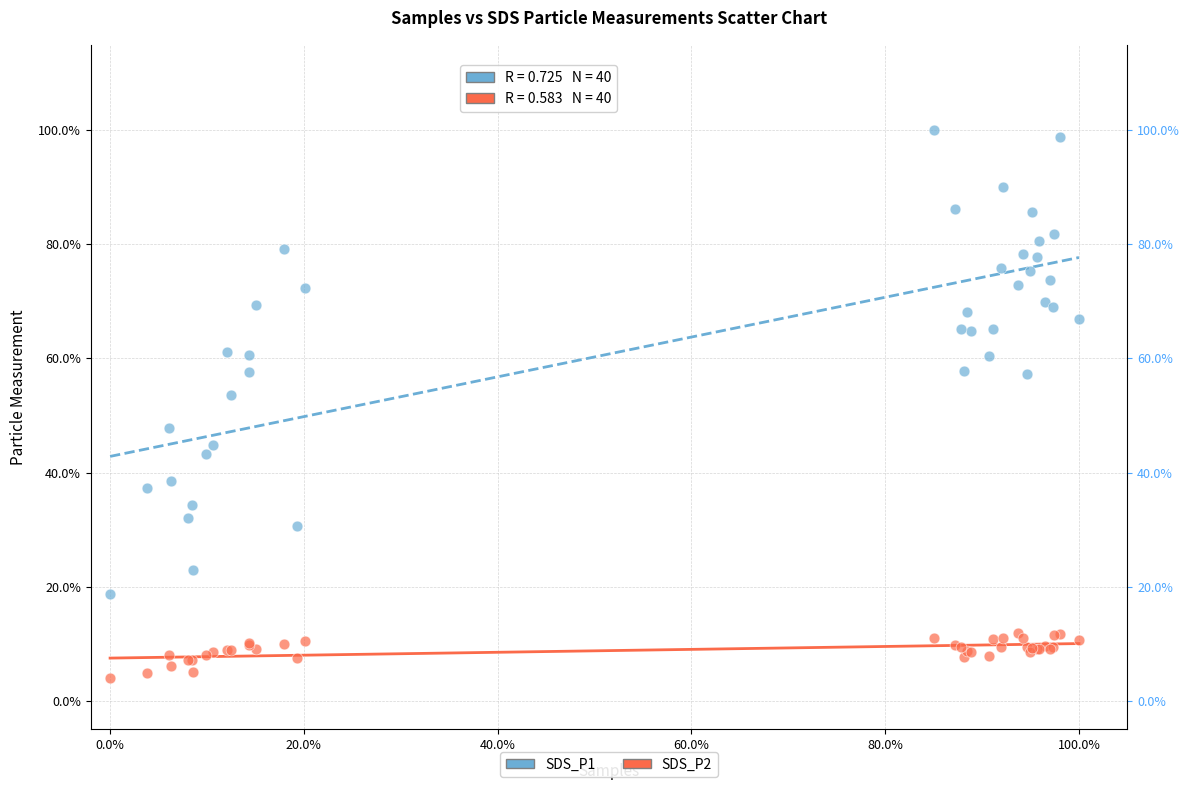

What are all the series names shown in the legend?

SDS_P1, SDS_P2